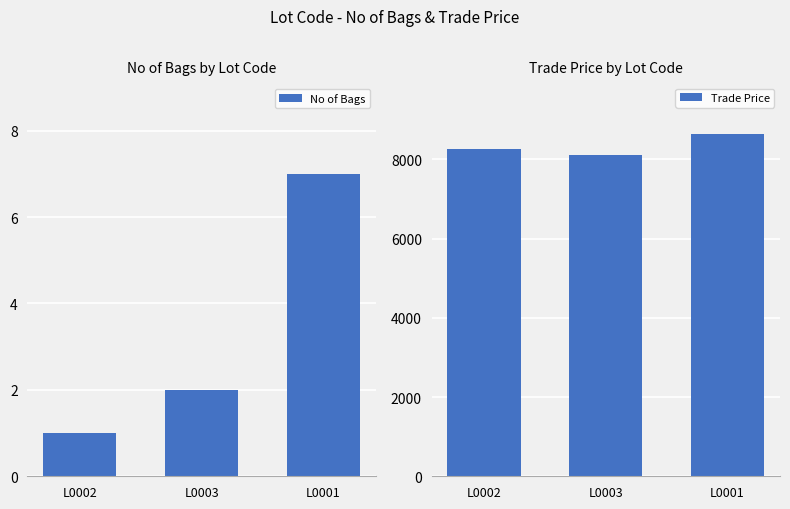

What is the difference between the maximum and minimum values in the No of Bags series?

6